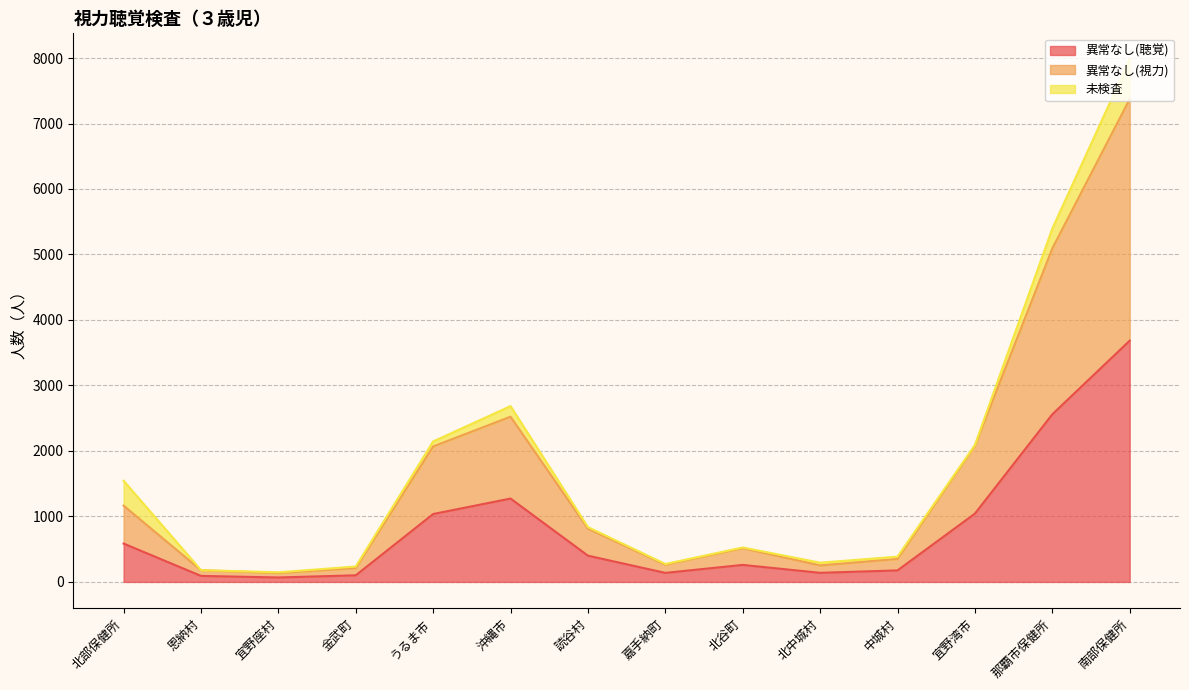

At which category is the sum across all series the highest?

南部保健所